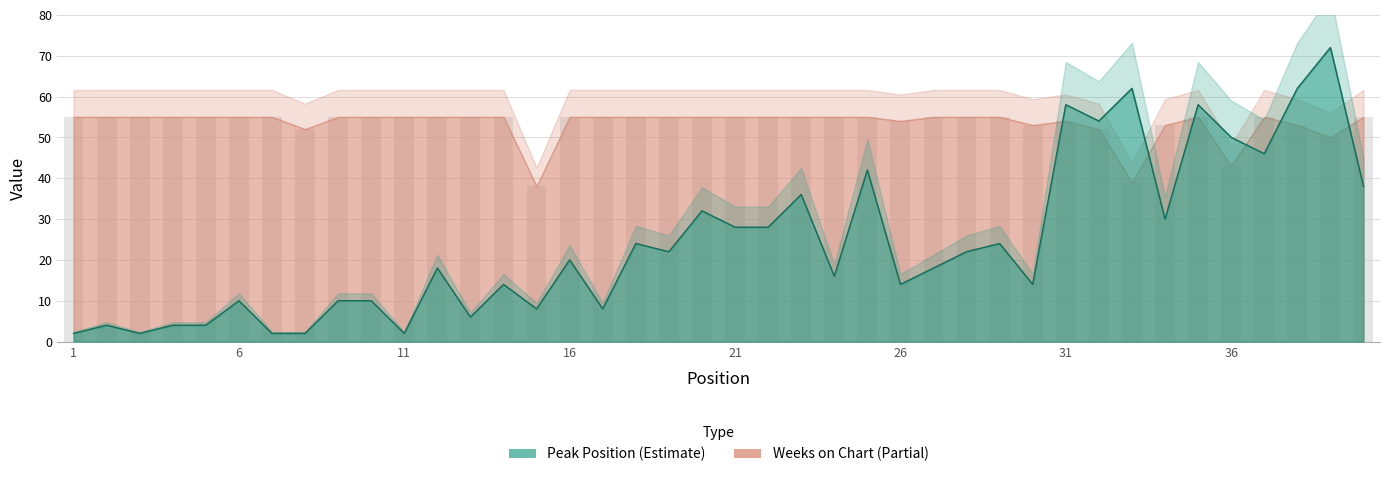

At which label does Weeks on Chart reach its peak?

1